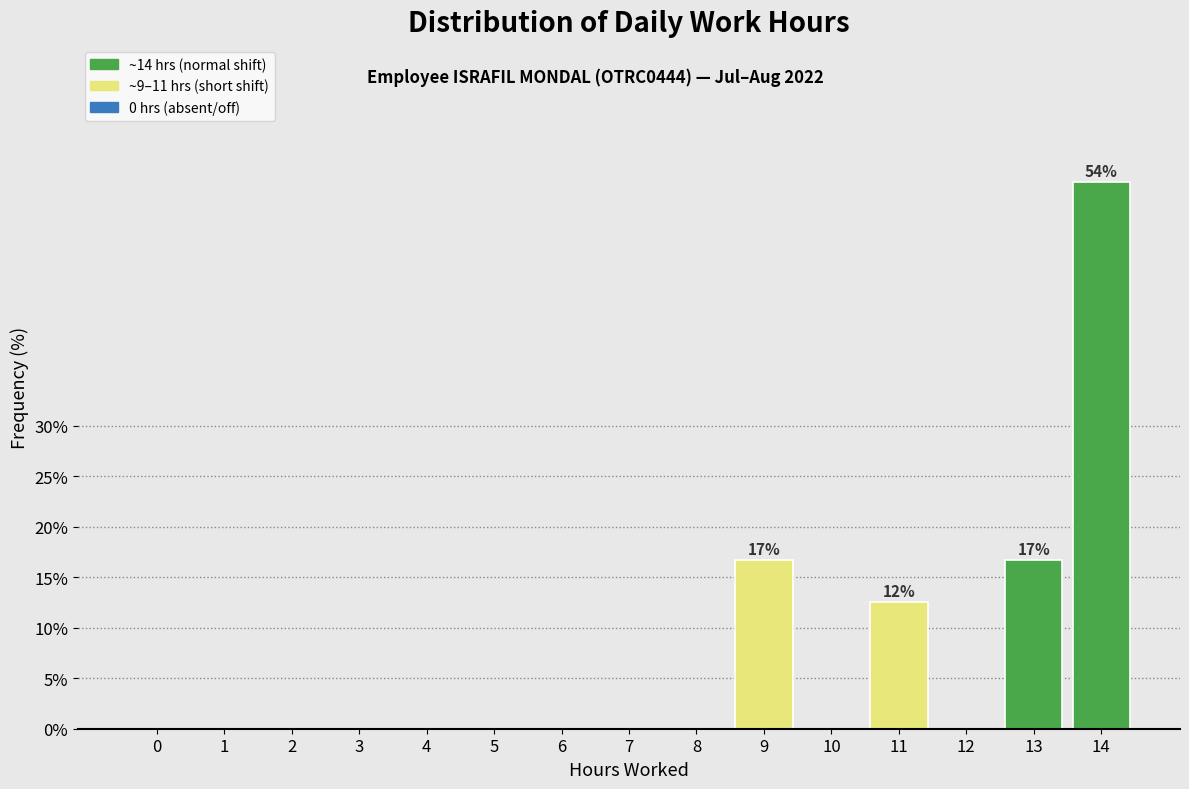

Reading left to right, extract all data points from this chart.

0=0.0	1=0.0	2=0.0	3=0.0	4=0.0	5=0.0	6=0.0	7=0.0	8=0.0	9=16.7	10=0.0	11=12.5	12=0.0	13=16.7	14=54.2